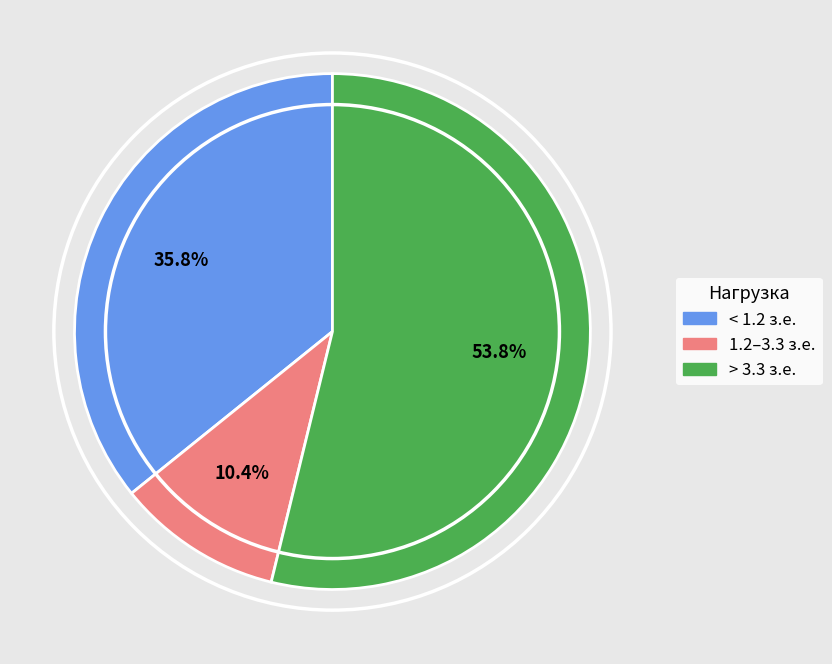

Is there any slice that represents more than half of the pie?

Yes